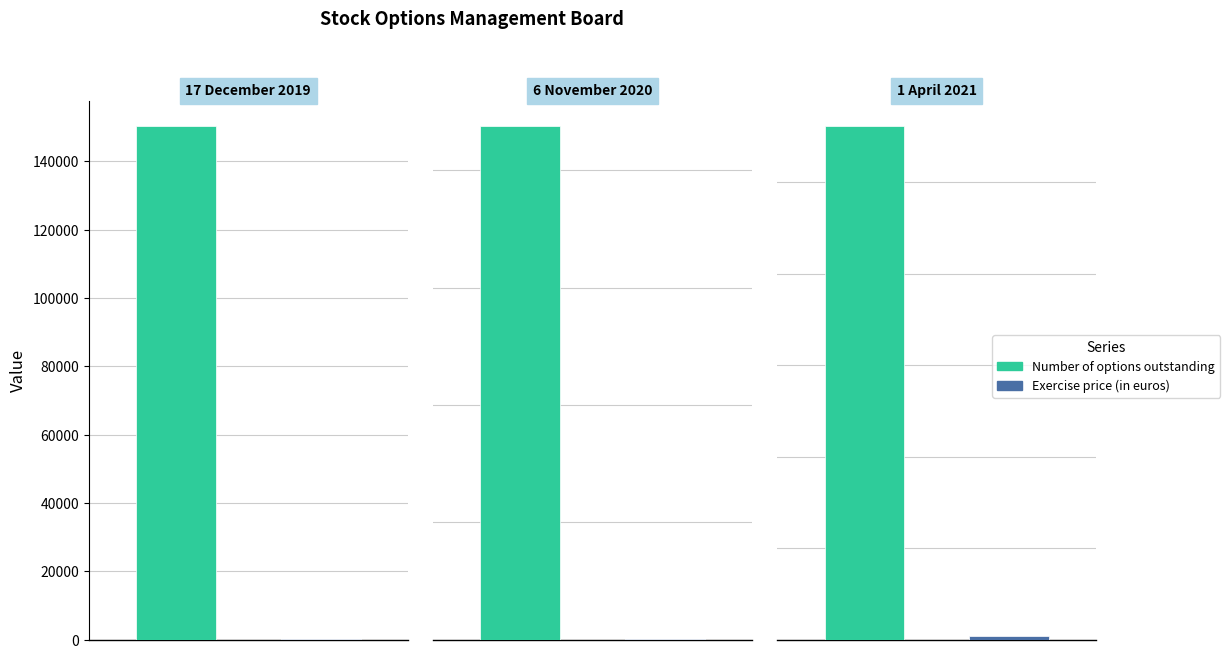

At which label does Exercise price (in euros) reach its minimum?

6 November 2020